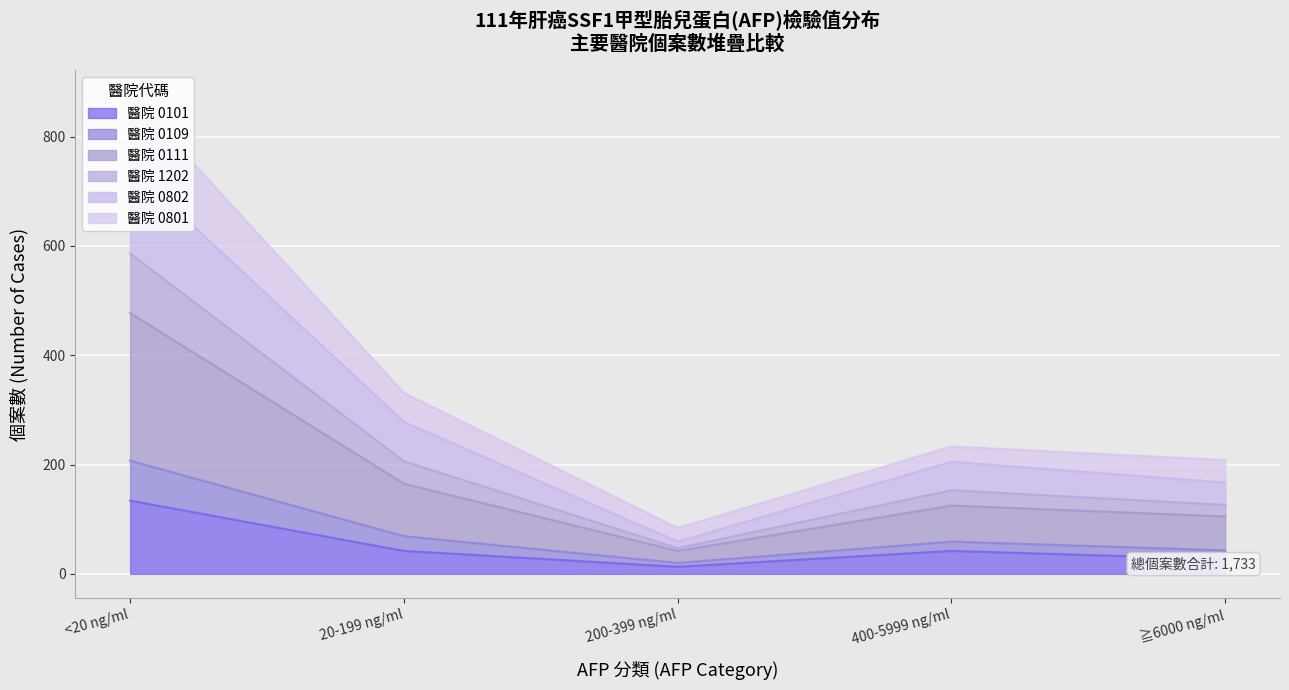

How many lines are shown in the chart?

6